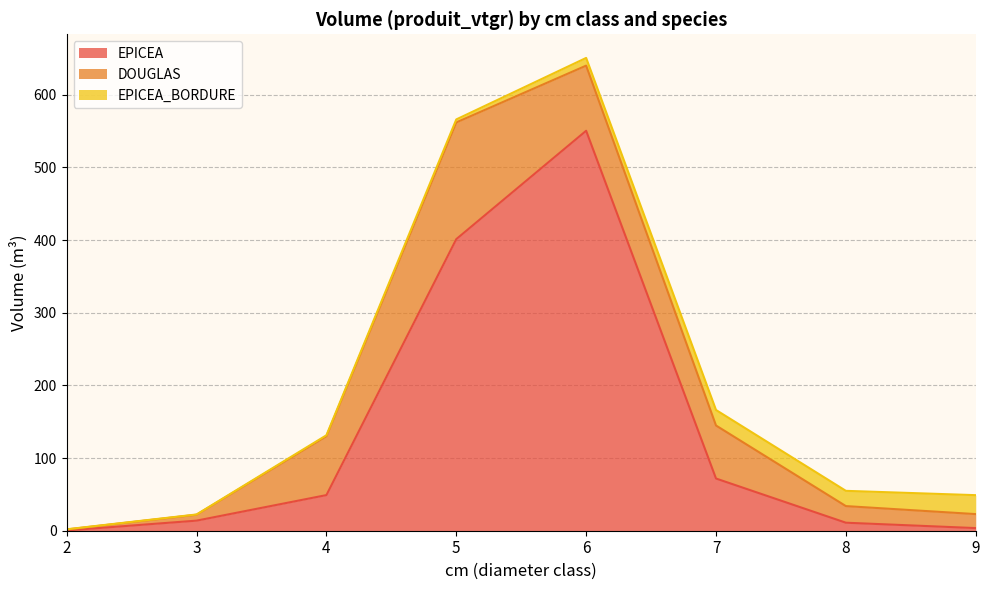

What is the difference between the EPICEA values at 4 and 3?

35.2